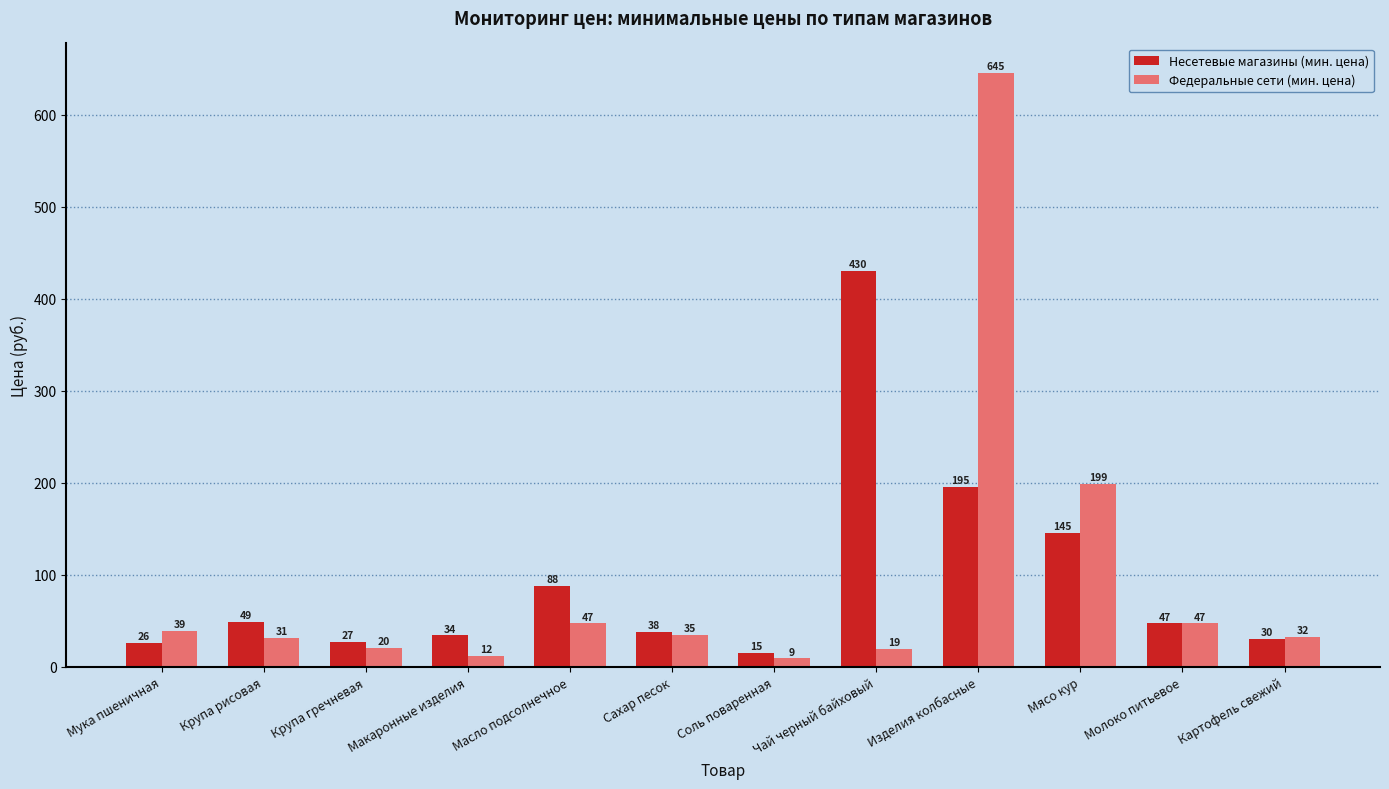

How many data points does each series have?

12